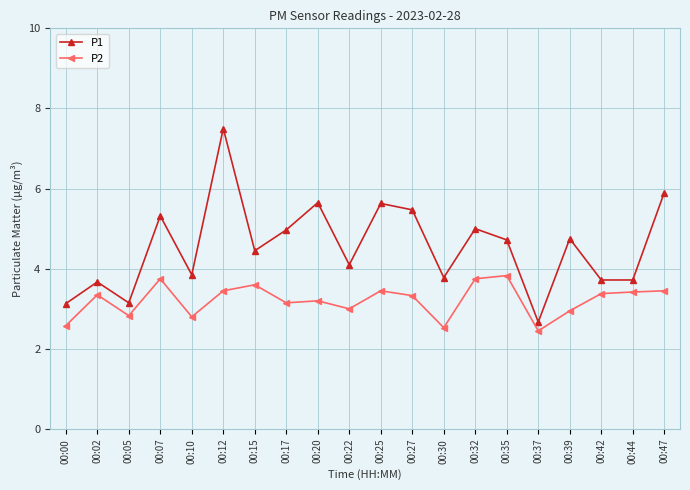

True or false: P1 has more than 2 points higher than both neighbors.

True